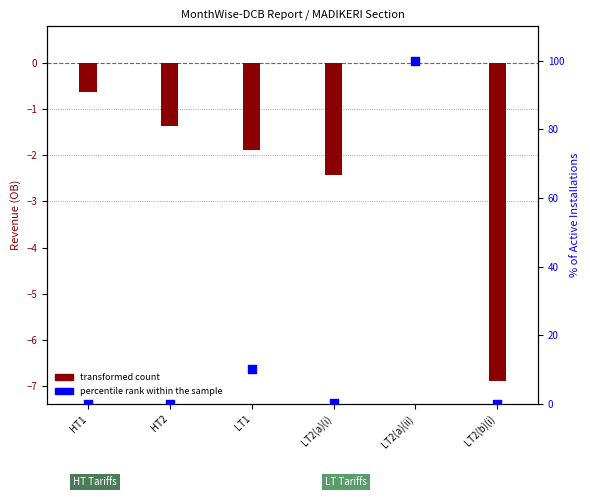

At which category is the sum across all series the highest?

LT2(a)(ii)